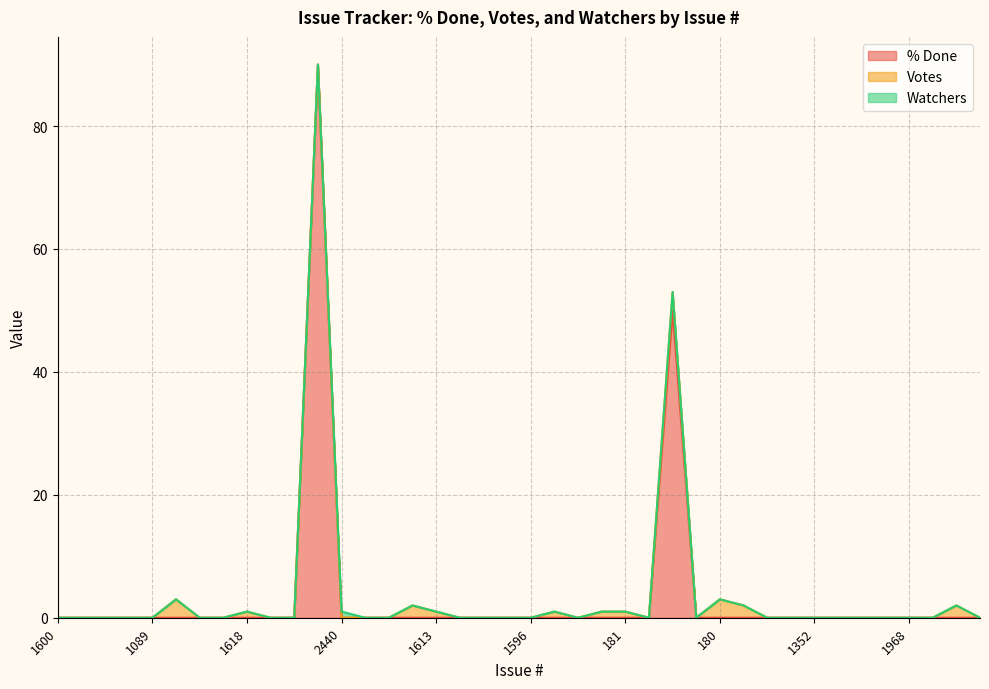

What is the difference between the highest and lowest values at 180?

3